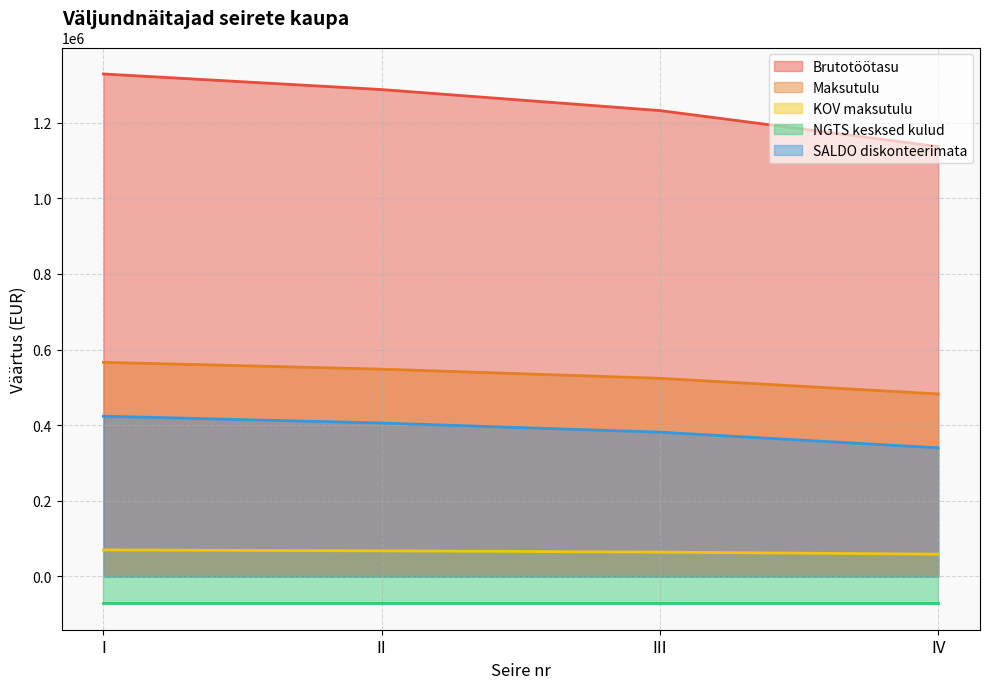

True or false: KOV maksutulu and SALDO diskonteerimata intersect in this chart.

False